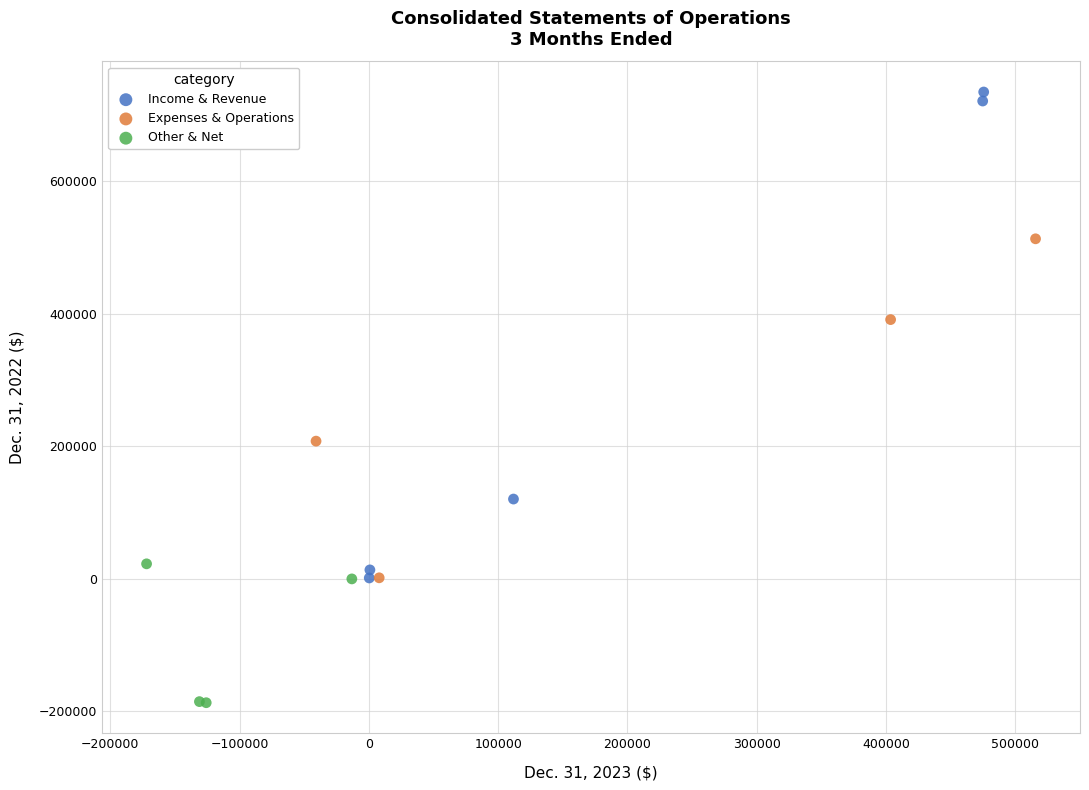

What are all the series names shown in the legend?

Income & Revenue, Expenses & Operations, Other & Net